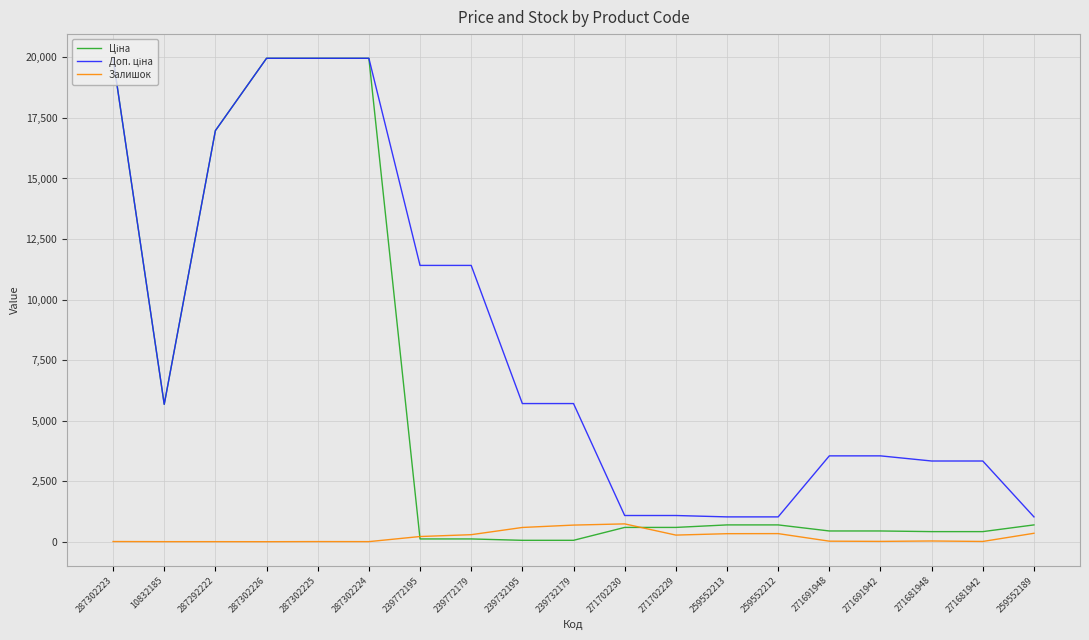

What is the total value across all series at 271702230?

2407.6